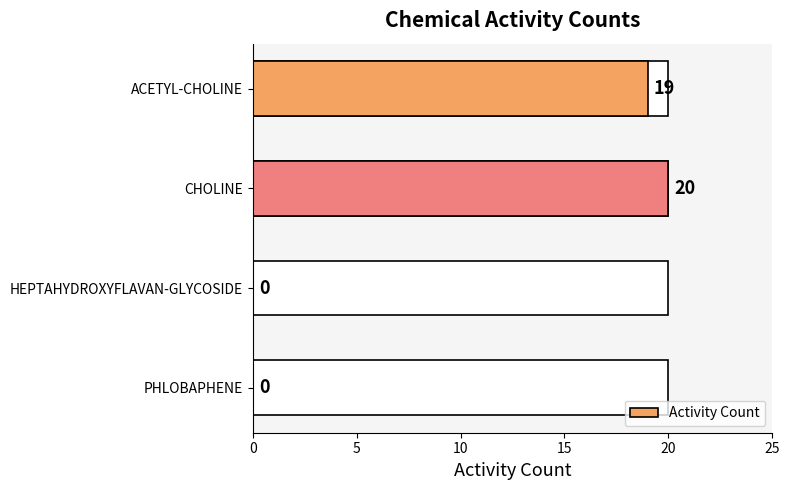

What is the change in value from ACETYL-CHOLINE to HEPTAHYDROXYFLAVAN-GLYCOSIDE?

-19